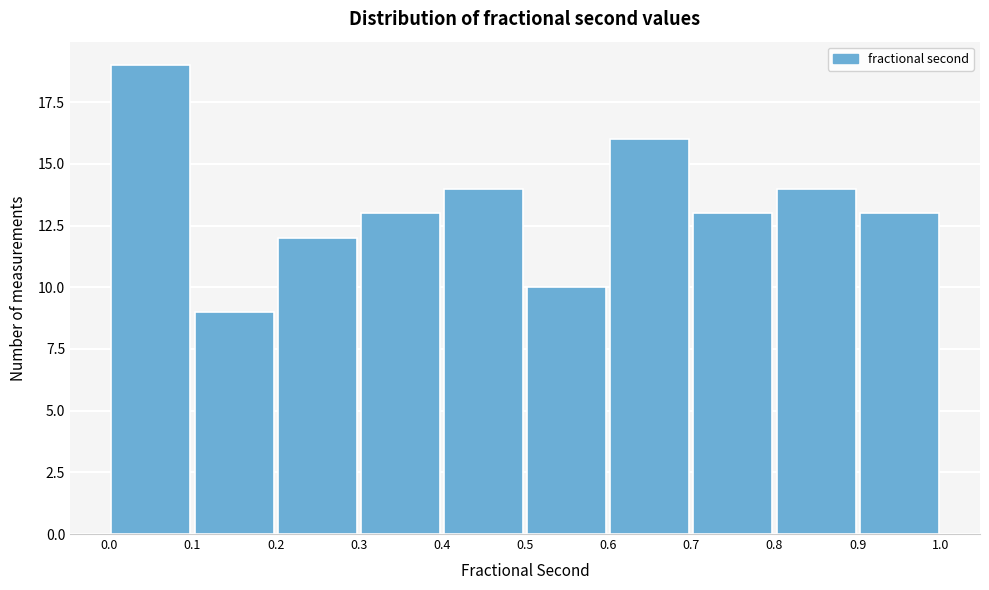

Reading left to right, transcribe this chart: for each bar, give the range it covers on the x-axis and its height. The values are not printed on the chart, so give them approximately, as read against the axis.

0.0 to 0.1: 19
0.1 to 0.2: 9
0.2 to 0.3: 12
0.3 to 0.4: 13
0.4 to 0.5: 14
0.5 to 0.6: 10
0.6 to 0.7: 16
0.7 to 0.8: 13
0.8 to 0.9: 14
0.9 to 1.0: 13